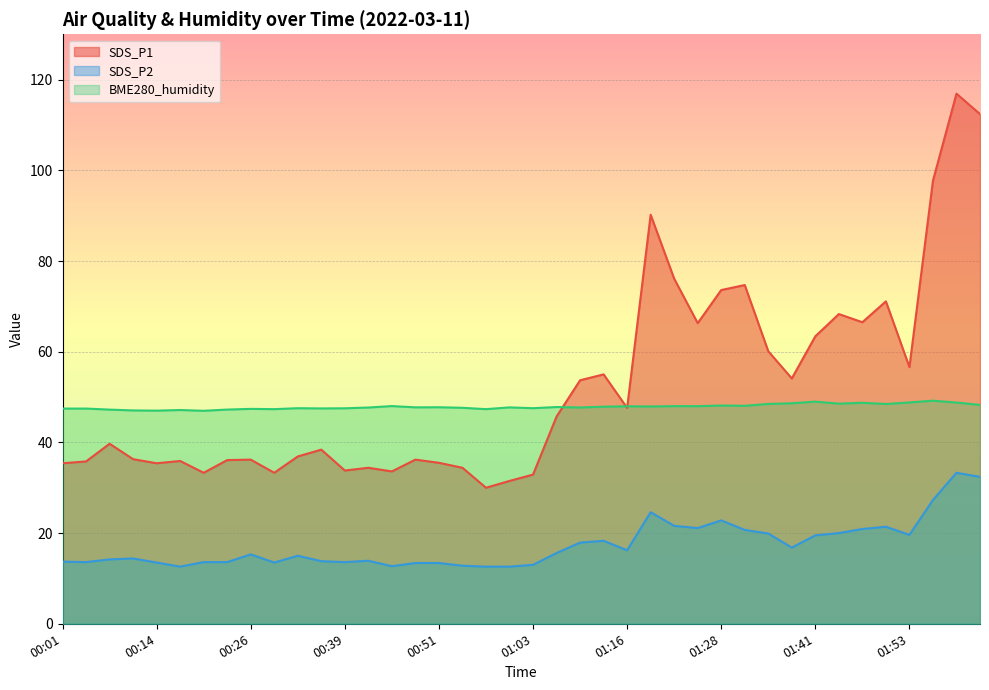

Is the value of BME280_humidity at 01:00 greater than the value of SDS_P1 at 00:51?

Yes